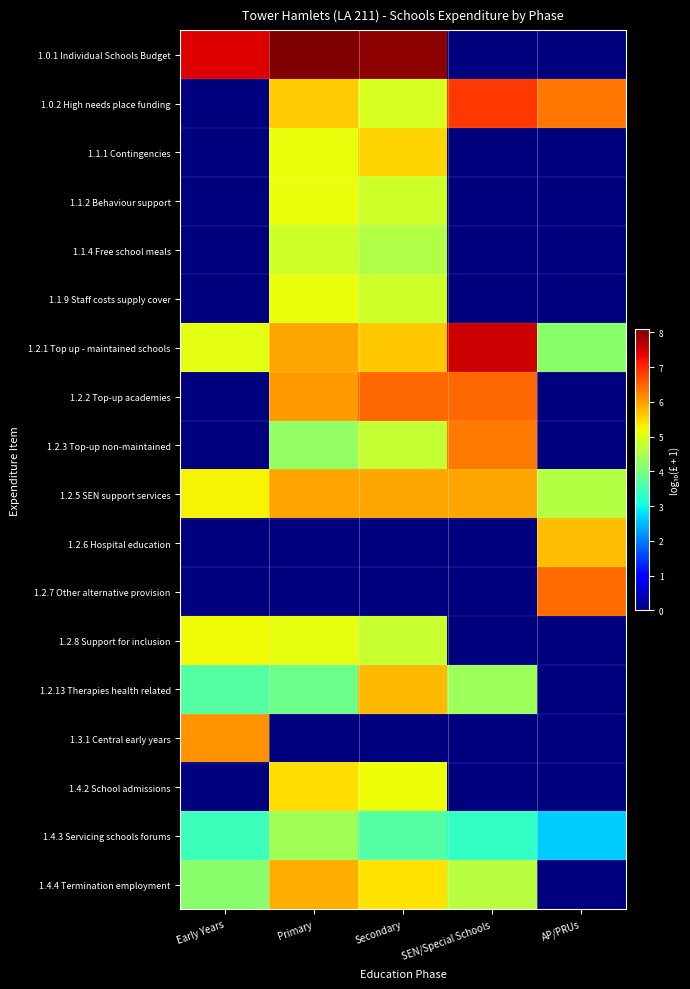

Reading left to right, what are all the values shown in this chart?

1.0.1 Individual Schools Budget: Early Years=7.4	Primary=8.1	Secondary=8.0	SEN/Special Schools=0.0	AP/PRUs=0.0
1.0.2 High needs place funding: Early Years=0.0	Primary=5.6	Secondary=5.0	SEN/Special Schools=6.9	AP/PRUs=6.3
1.1.1 Contingencies: Early Years=0.0	Primary=5.1	Secondary=5.6	SEN/Special Schools=0.0	AP/PRUs=0.0
1.1.2 Behaviour support: Early Years=0.0	Primary=5.1	Secondary=4.9	SEN/Special Schools=0.0	AP/PRUs=0.0
1.1.4 Free school meals: Early Years=0.0	Primary=4.9	Secondary=4.6	SEN/Special Schools=0.0	AP/PRUs=0.0
1.1.9 Staff costs supply cover: Early Years=0.0	Primary=5.2	Secondary=4.8	SEN/Special Schools=0.0	AP/PRUs=0.0
1.2.1 Top up - maintained schools: Early Years=5.1	Primary=5.9	Secondary=5.6	SEN/Special Schools=7.5	AP/PRUs=4.2
1.2.2 Top-up academies: Early Years=0.0	Primary=6.0	Secondary=6.5	SEN/Special Schools=6.5	AP/PRUs=0.0
1.2.3 Top-up non-maintained: Early Years=0.0	Primary=4.3	Secondary=4.7	SEN/Special Schools=6.3	AP/PRUs=0.0
1.2.5 SEN support services: Early Years=5.3	Primary=6.0	Secondary=5.9	SEN/Special Schools=5.9	AP/PRUs=4.6
1.2.6 Hospital education: Early Years=0.0	Primary=0.0	Secondary=0.0	SEN/Special Schools=0.0	AP/PRUs=5.7
1.2.7 Other alternative provision: Early Years=0.0	Primary=0.0	Secondary=0.0	SEN/Special Schools=0.0	AP/PRUs=6.4
1.2.8 Support for inclusion: Early Years=5.2	Primary=5.1	Secondary=4.8	SEN/Special Schools=0.0	AP/PRUs=0.0
1.2.13 Therapies health related: Early Years=3.7	Primary=3.9	Secondary=5.8	SEN/Special Schools=4.4	AP/PRUs=0.0
1.3.1 Central early years: Early Years=6.1	Primary=0.0	Secondary=0.0	SEN/Special Schools=0.0	AP/PRUs=0.0
1.4.2 School admissions: Early Years=0.0	Primary=5.5	Secondary=5.2	SEN/Special Schools=0.0	AP/PRUs=0.0
1.4.3 Servicing schools forums: Early Years=3.4	Primary=4.4	Secondary=3.6	SEN/Special Schools=3.3	AP/PRUs=2.6
1.4.4 Termination employment: Early Years=4.2	Primary=5.9	Secondary=5.4	SEN/Special Schools=4.6	AP/PRUs=0.0